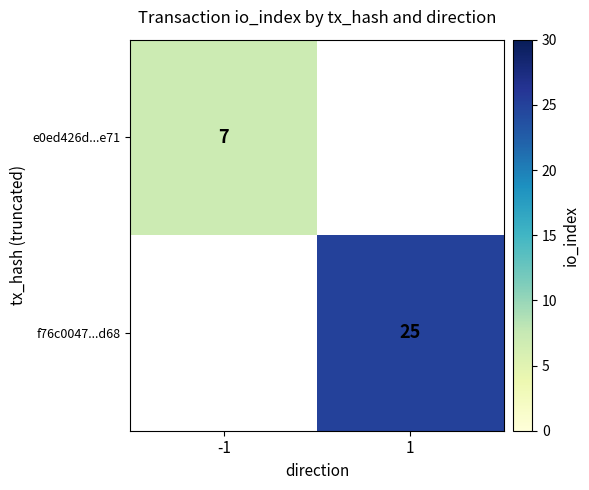

Is the value of f76c0047...d68 at 1 greater than the value of e0ed426d...e71 at -1?

Yes